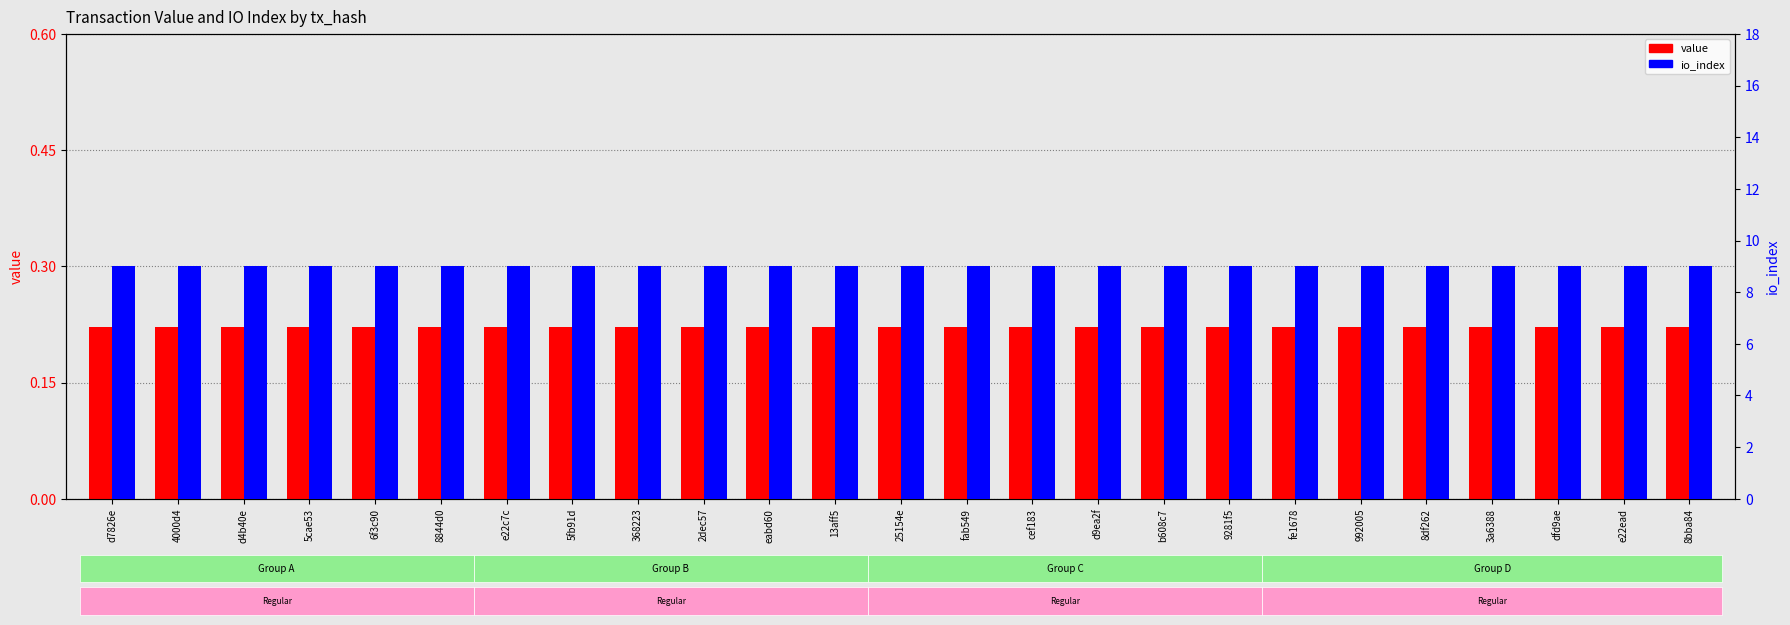

True or false: value has a value of 0.1 at d7826e.

False